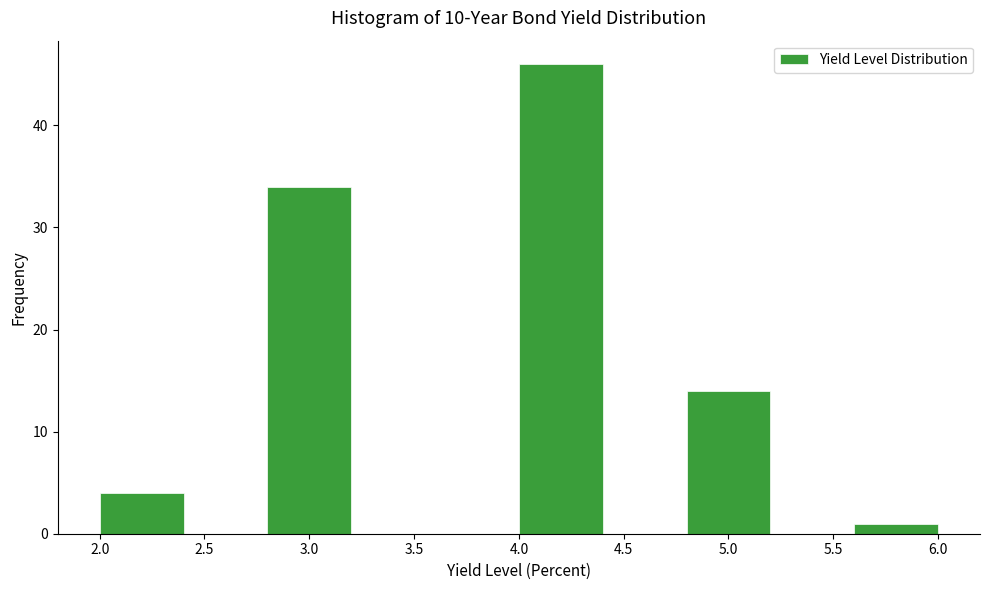

Reading left to right, list every bar in this chart as the range it spans on the x-axis followed by its height. The values are not printed on the chart, so give them approximately, as read against the axis.

2.0 to 2.4: 4
2.4 to 2.8: 0
2.8 to 3.2: 34
3.2 to 3.6: 0
3.6 to 4.0: 0
4.0 to 4.4: 46
4.4 to 4.8: 0
4.8 to 5.2: 14
5.2 to 5.6: 0
5.6 to 6.0: 1